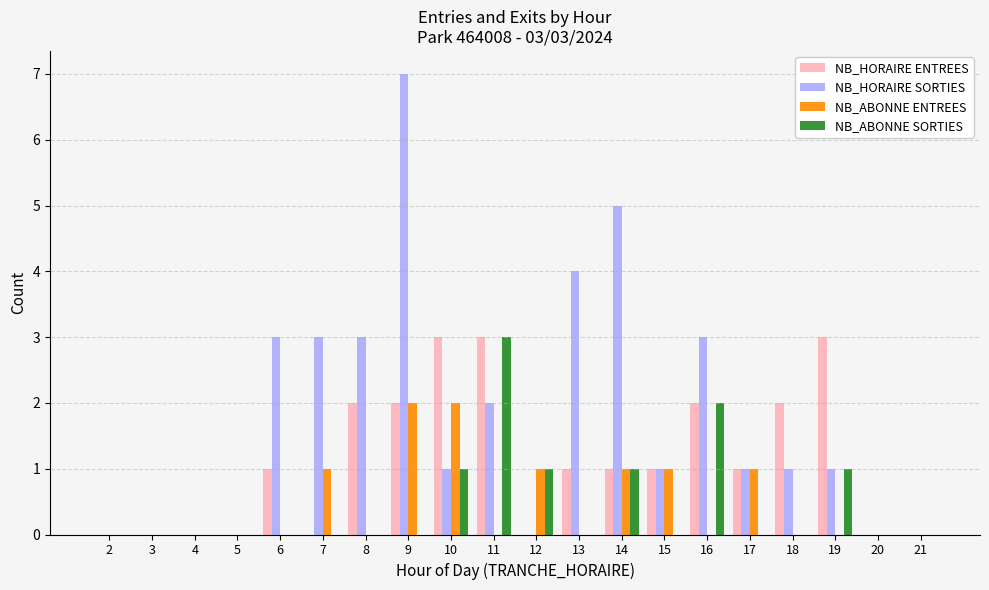

Which series has the largest range (max minus min)?

NB_HORAIRE SORTIES